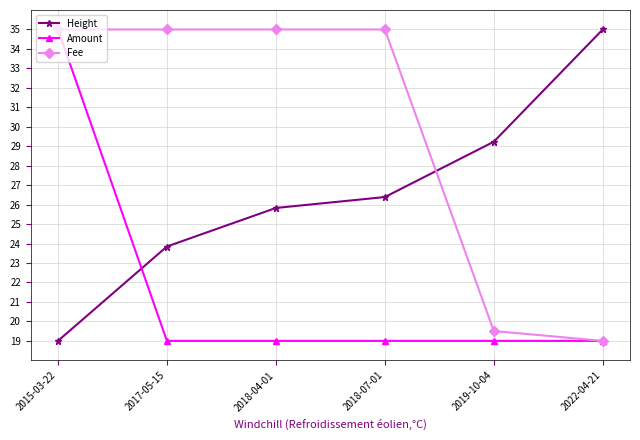

Which series has the largest total across all categories?

Fee